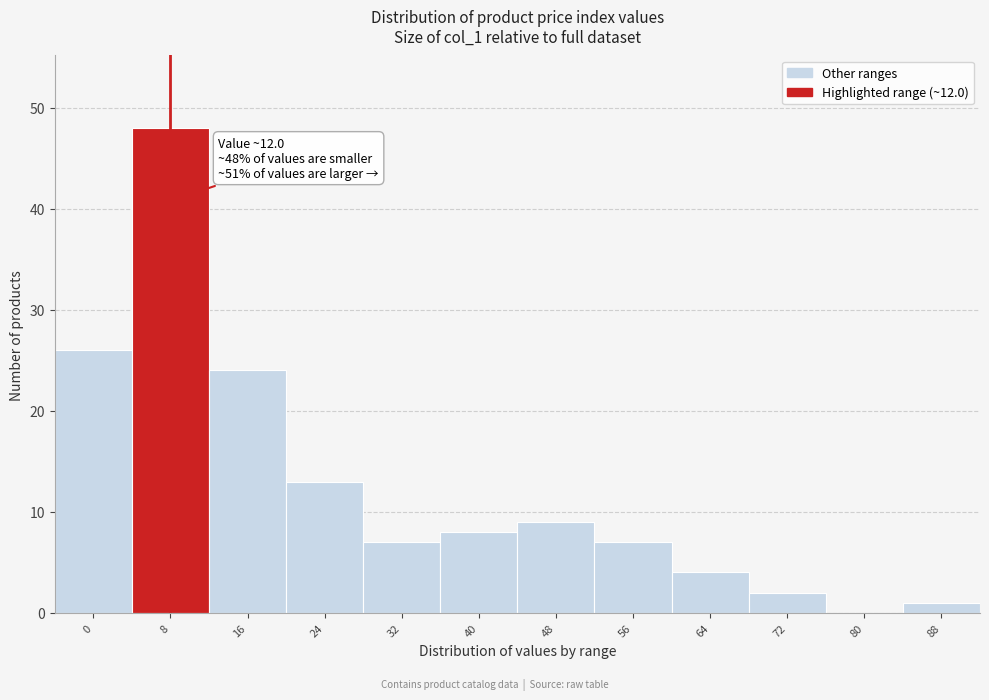

Reading left to right, list all the values displayed in this chart.

0=26	8=48	16=24	24=13	32=7	40=8	48=9	56=7	64=4	72=2	80=0	88=1